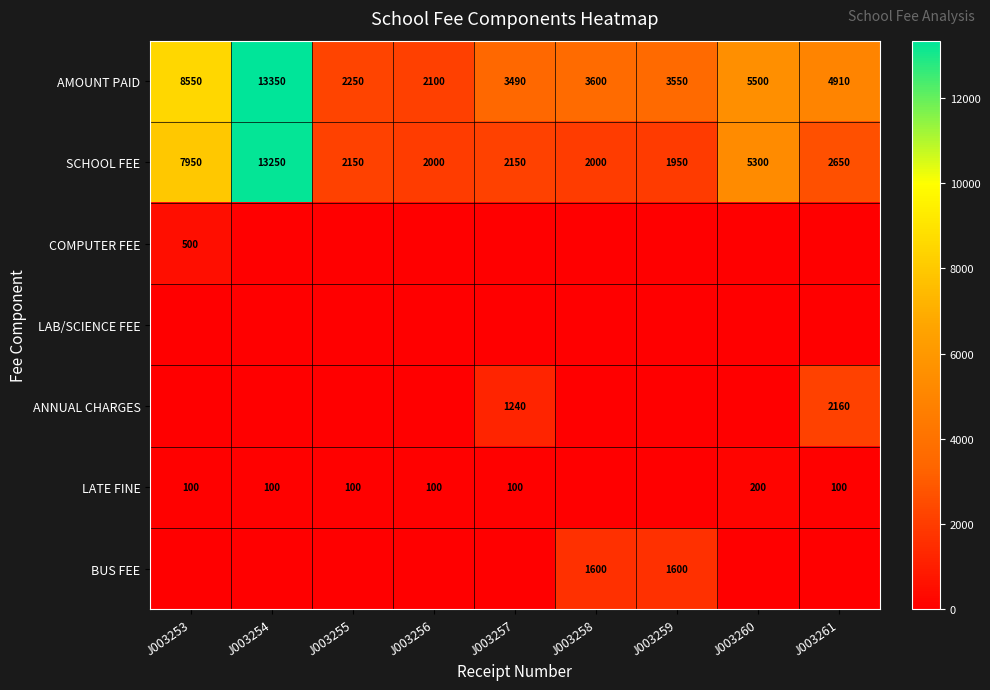

The AMOUNT PAID series shows 3691 at J003260. True or false?

False